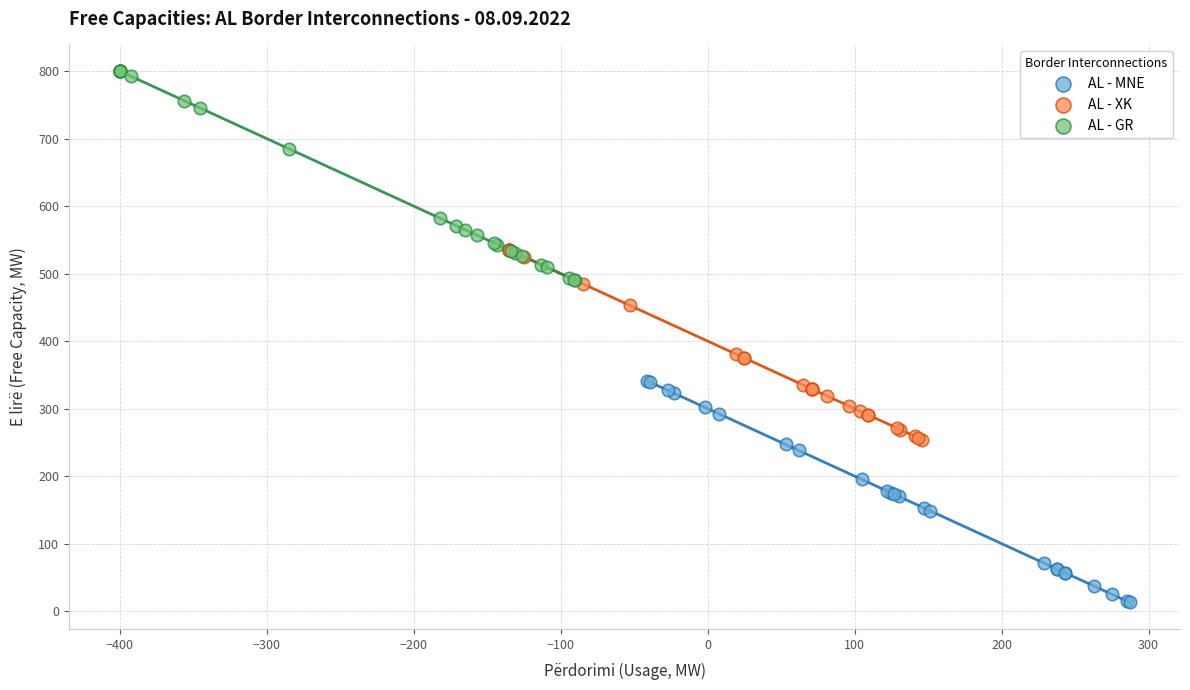

Which series reaches the maximum Y coordinate?

AL - GR